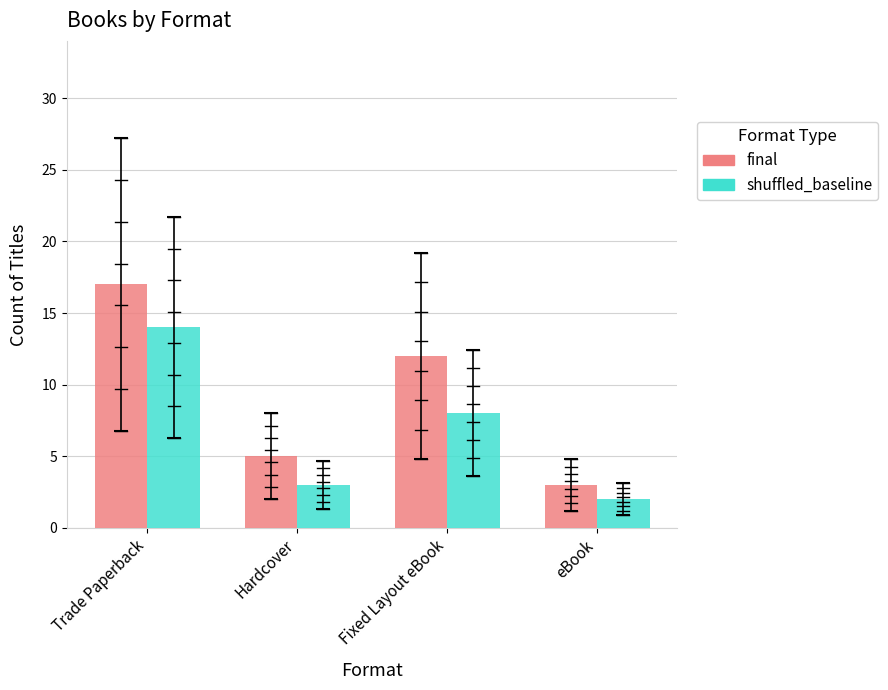

Which category has the highest value across all series?

Trade Paperback